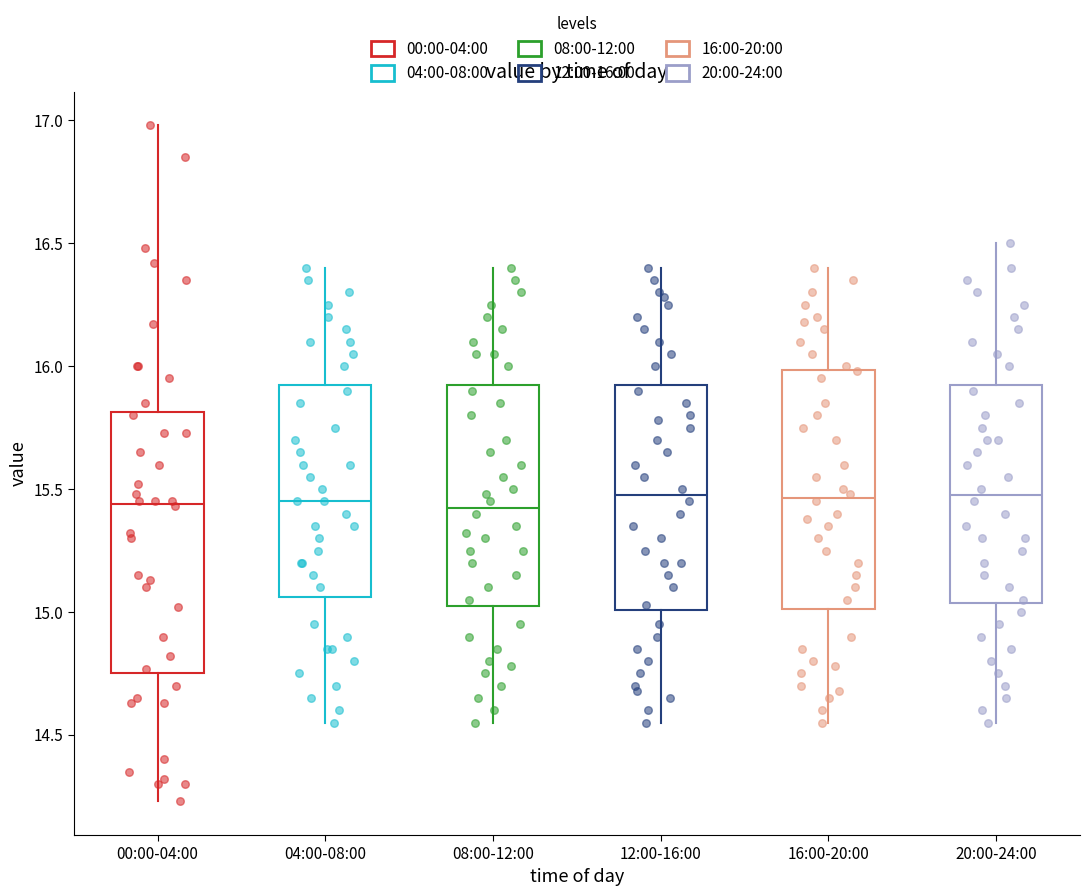

Reading left to right, read every box against the y-axis: the position of its median line, the range the box covers, and the ends of its whiskers. The values are not printed on the chart, so give them approximately, as read against the axis.

00:00-04:00: median 15.45, box 14.75 to 15.80, whiskers 14.25 to 17.00
04:00-08:00: median 15.45, box 15.05 to 15.95, whiskers 14.55 to 16.40
08:00-12:00: median 15.45, box 15.05 to 15.95, whiskers 14.55 to 16.40
12:00-16:00: median 15.50, box 15.00 to 15.95, whiskers 14.55 to 16.40
16:00-20:00: median 15.45, box 15.00 to 16.00, whiskers 14.55 to 16.40
20:00-24:00: median 15.50, box 15.05 to 15.95, whiskers 14.55 to 16.50